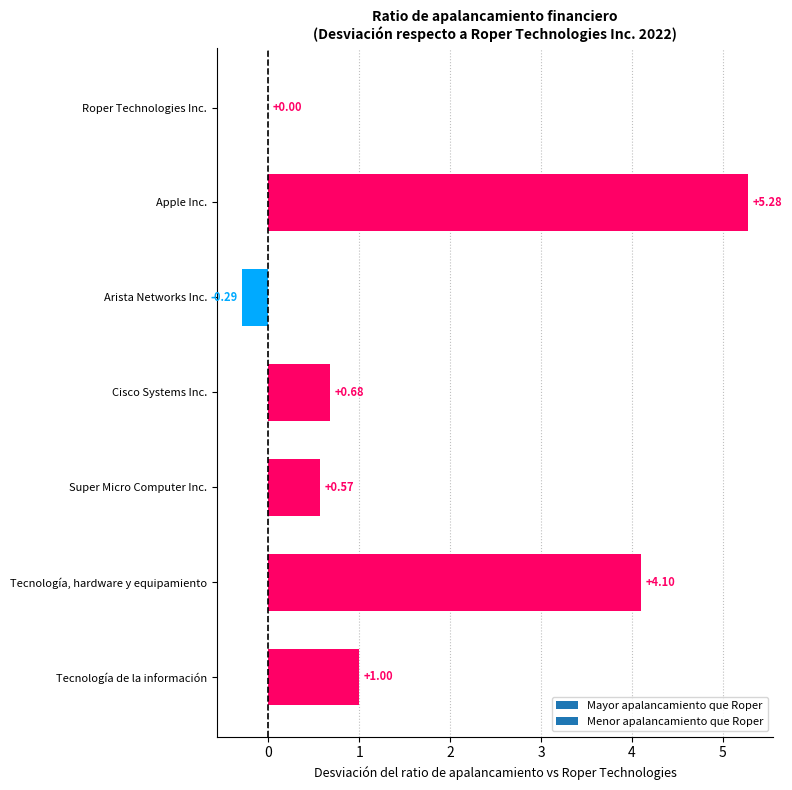

Which category has the highest value across all series?

Apple Inc.